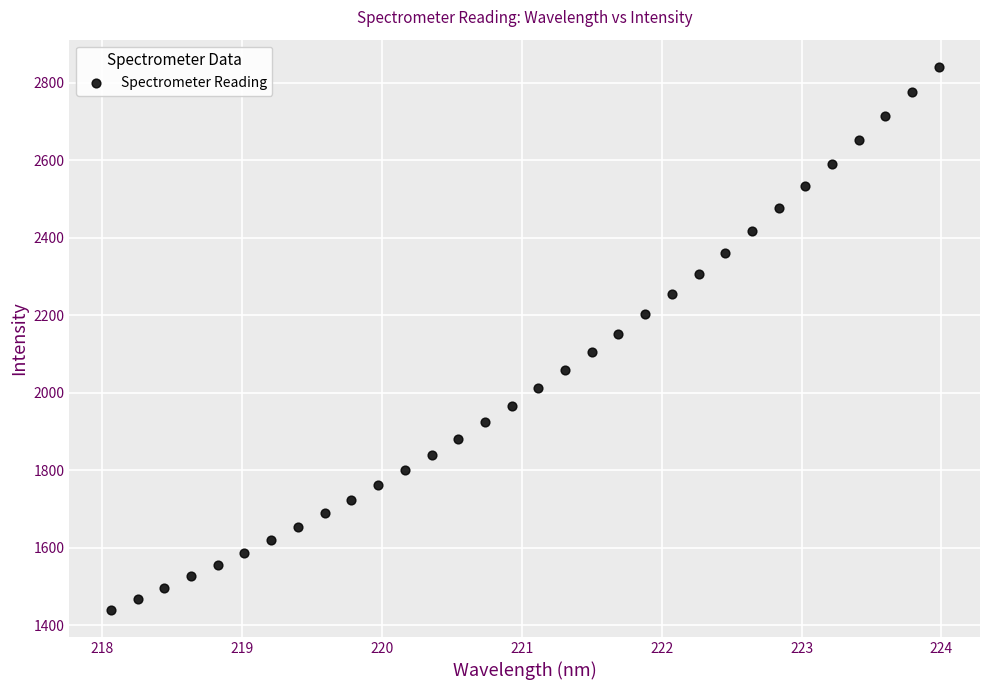

What is the range of Y values (max minus min)?

1401.1